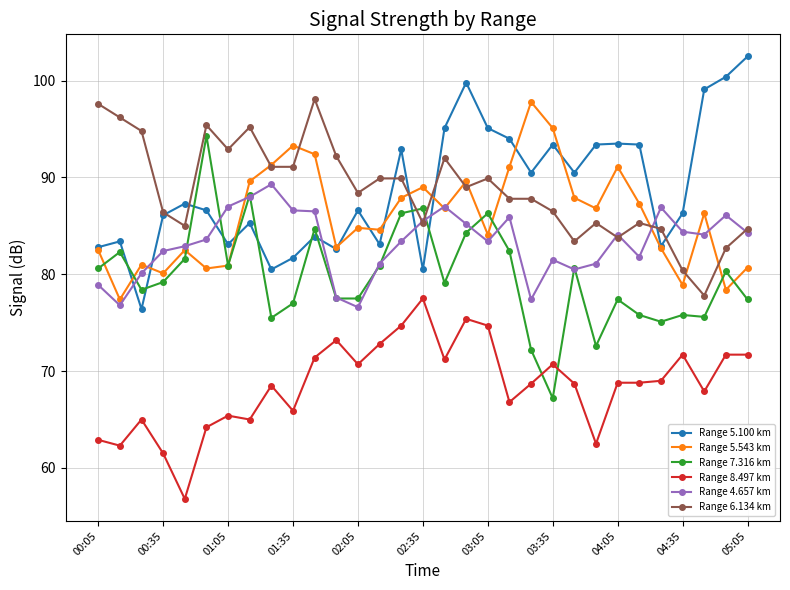

At how many categories does at least one series exceed 83?

31